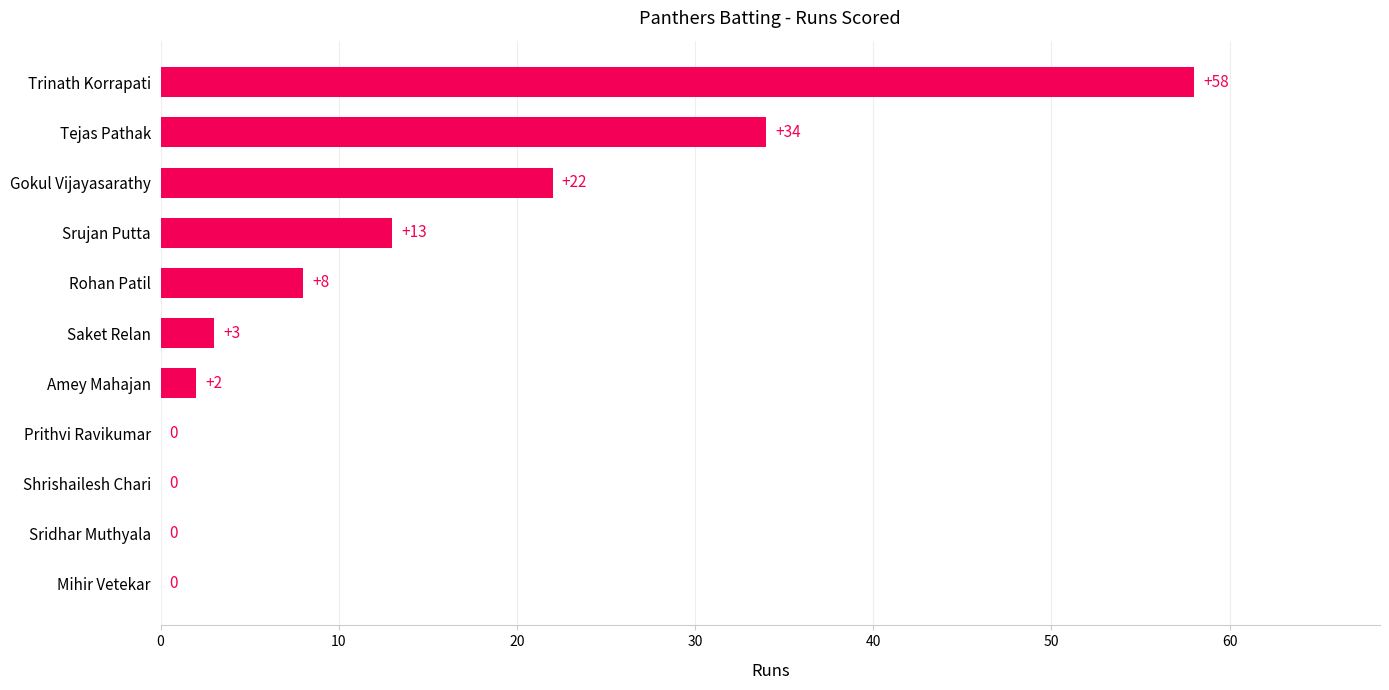

At which label is the value closest to 29?

Tejas Pathak